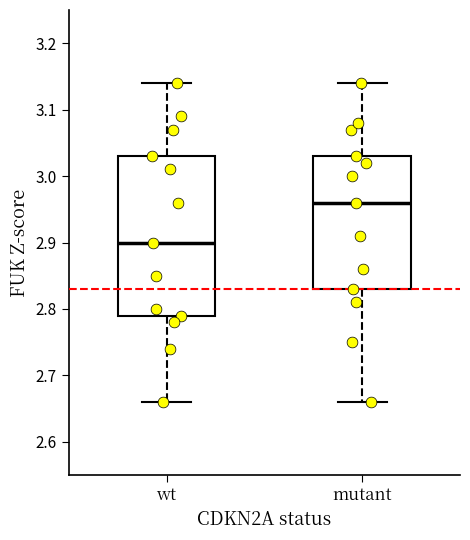

Which box is the tallest, from its lower edge to its upper edge?

wt